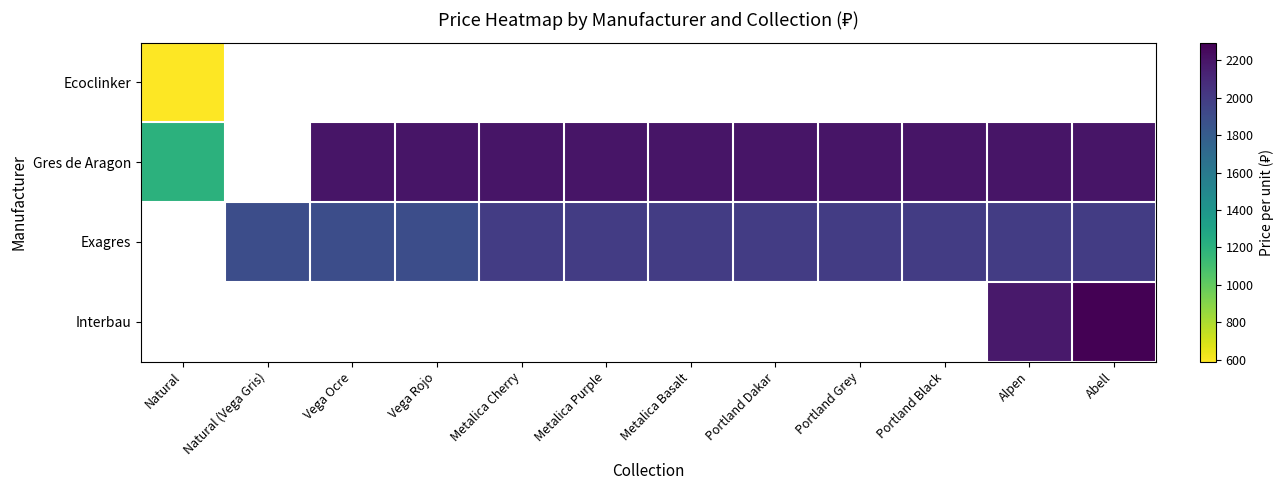

List the series in order of their overall mean, lowest first.

Ecoclinker, Gres de Aragon, Exagres, Interbau